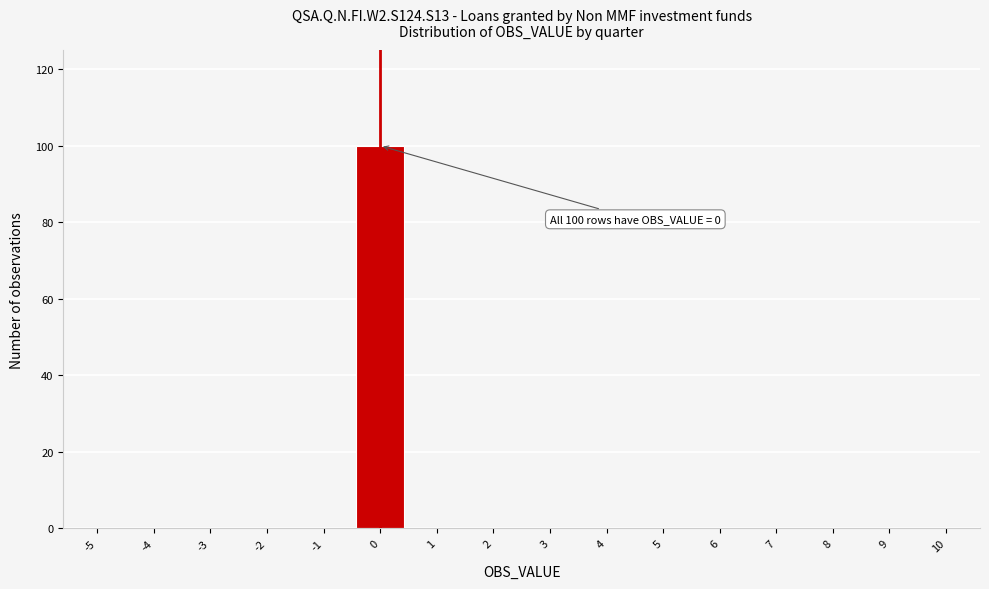

Which range on the x-axis has the tallest bar?

-0.5 to 0.5